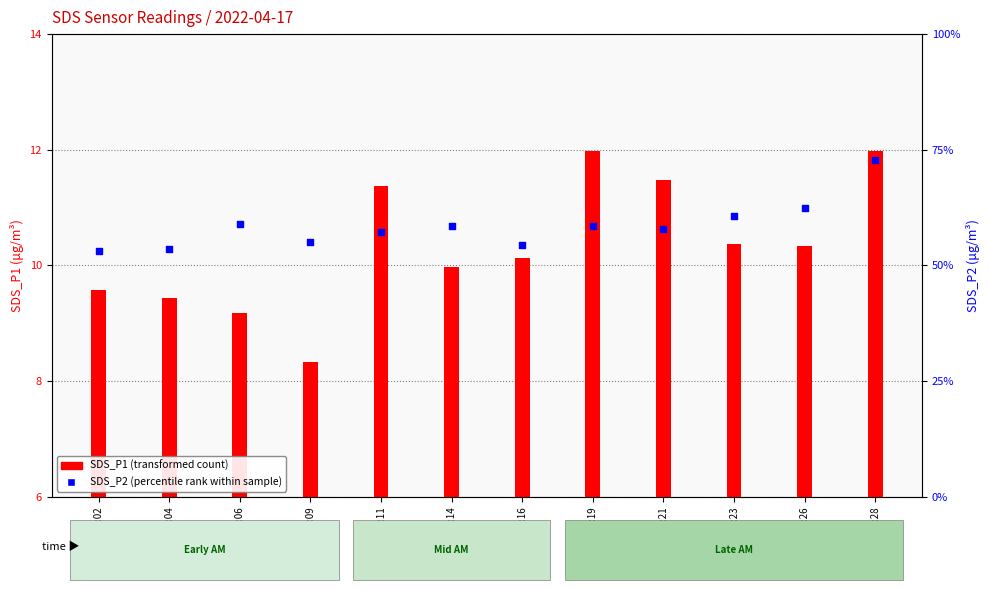

Is the value of SDS_P2 (percentile rank within sample) at 00:21 greater than the value of SDS_P1 (transformed count) at 00:02?

No